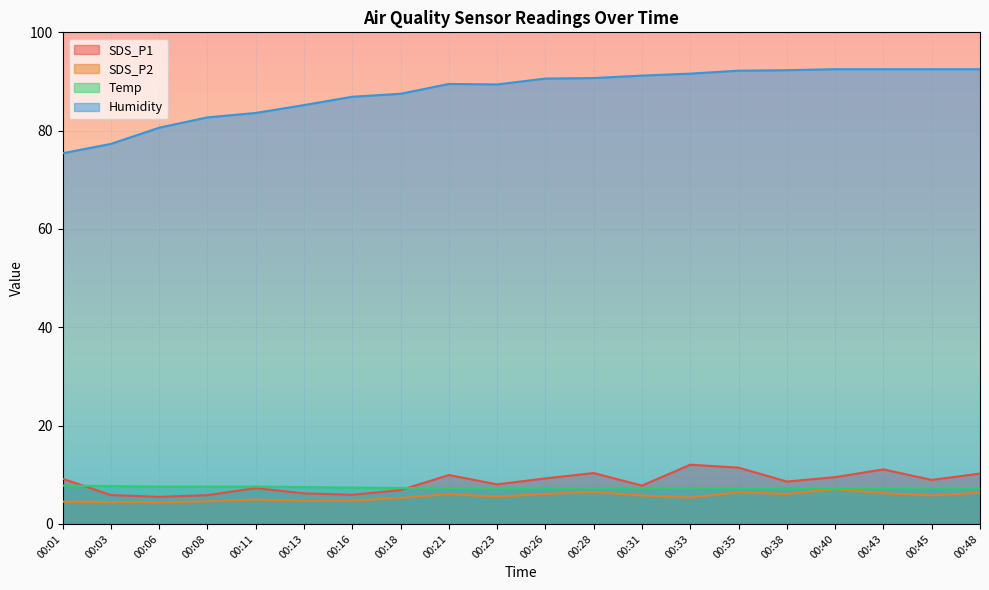

The Temp series shows 7.2 at 00:23. True or false?

True